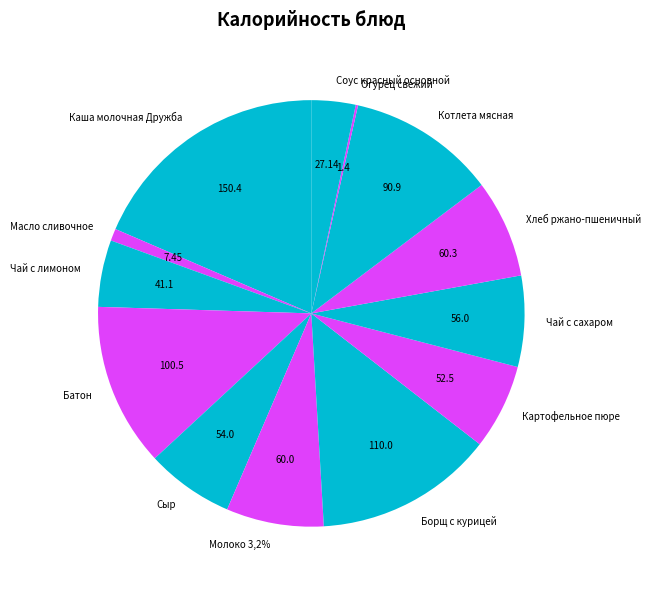

Combined, what portion of the pie is Чай с сахаром and Картофельное пюре?

13.4%